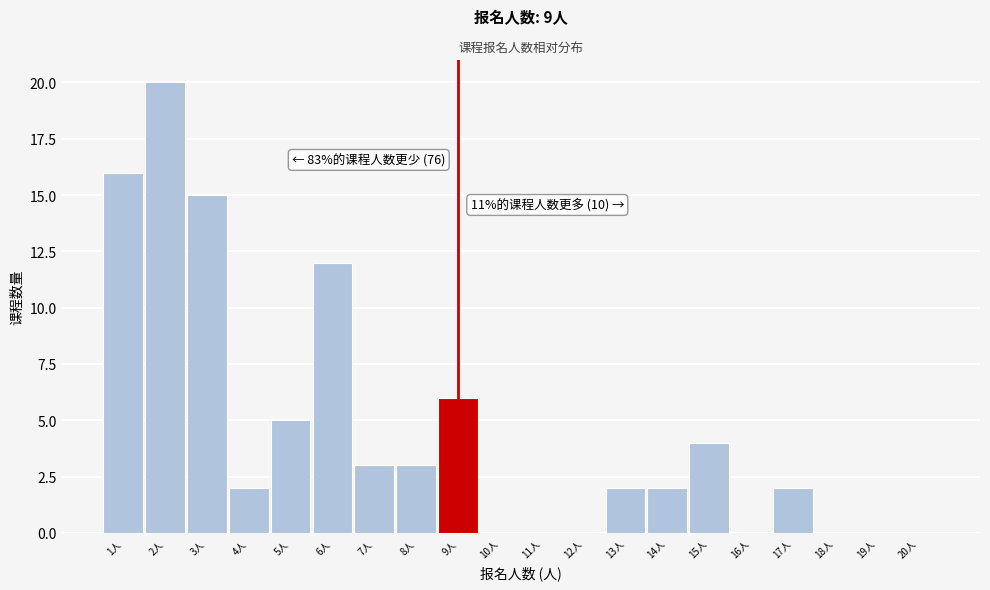

Which range on the x-axis has the tallest bar?

1.5 to 2.5